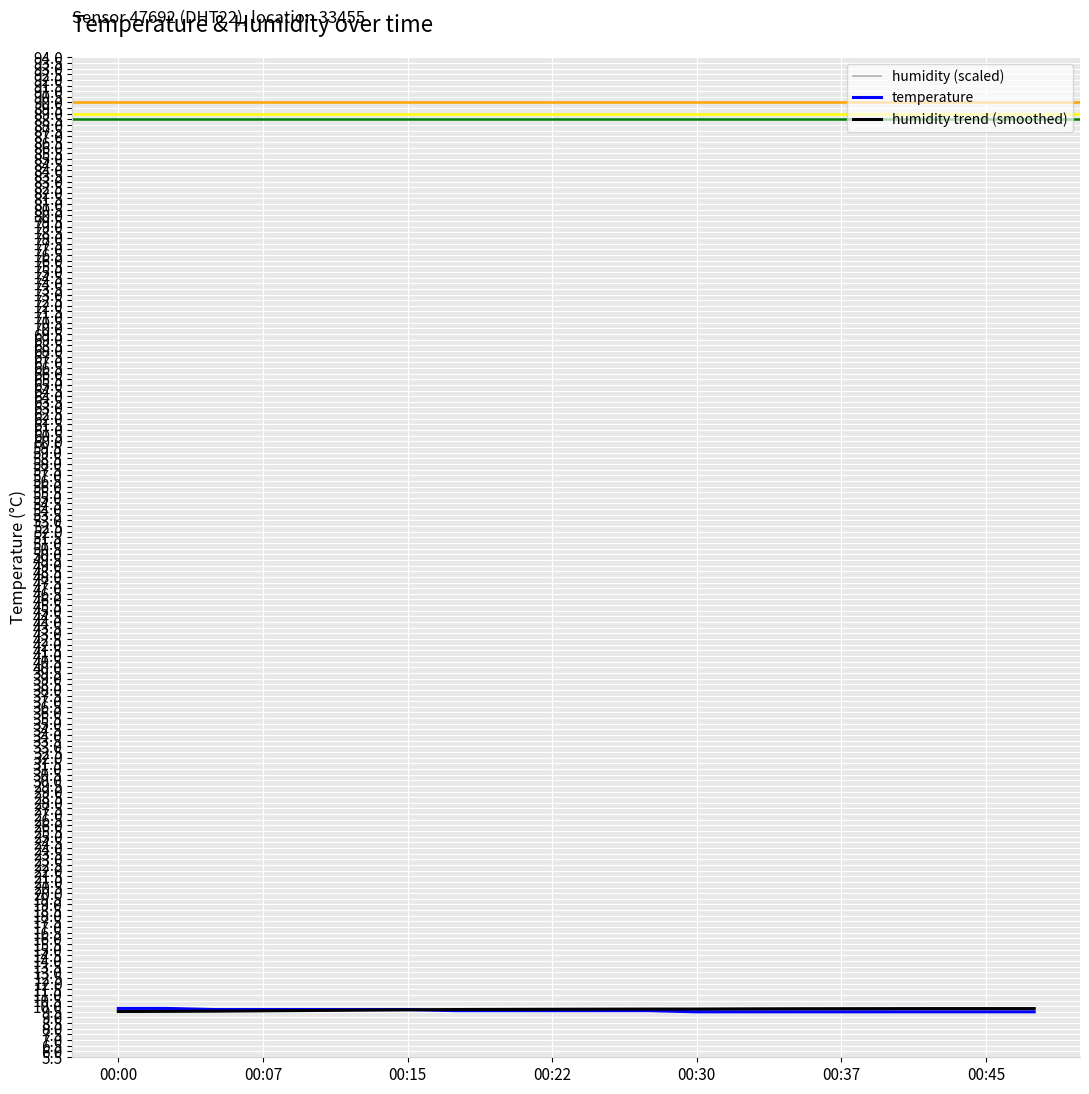

What is the highest value of the humidity trend (smoothed) series?

9.8